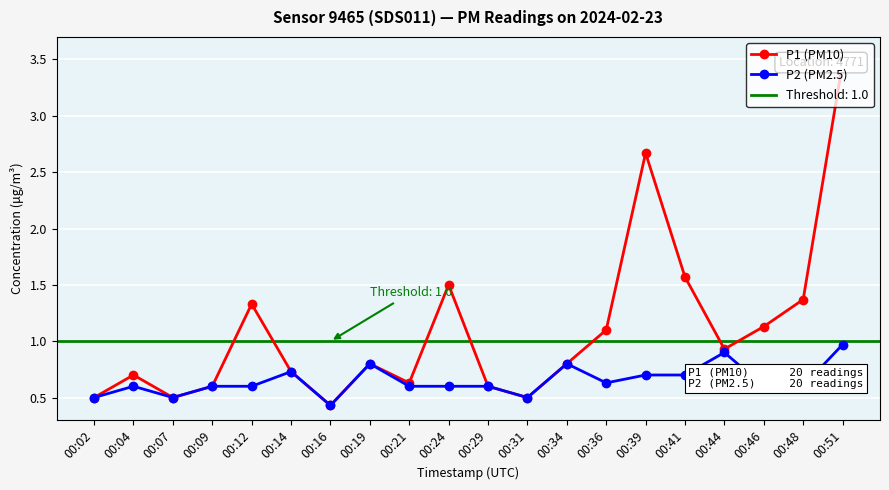

Which series has the largest total across all categories?

P1 (PM10)